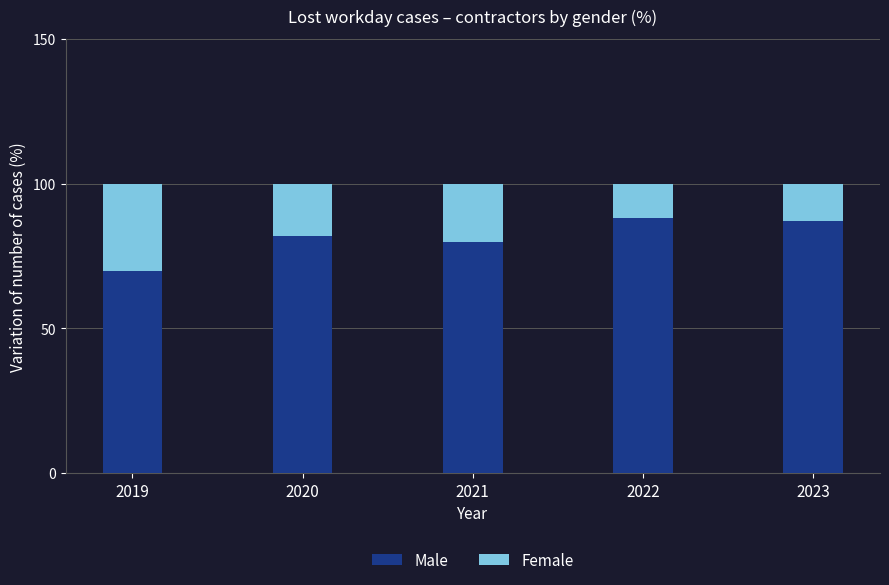

What is the total value across all series at 2020?

100